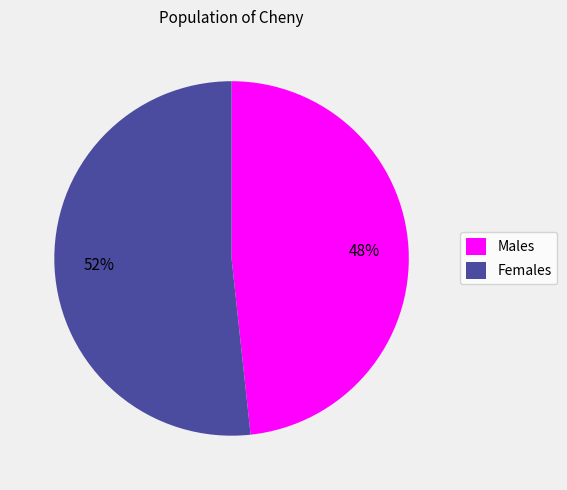

Between Males and Females, which is larger?

Females